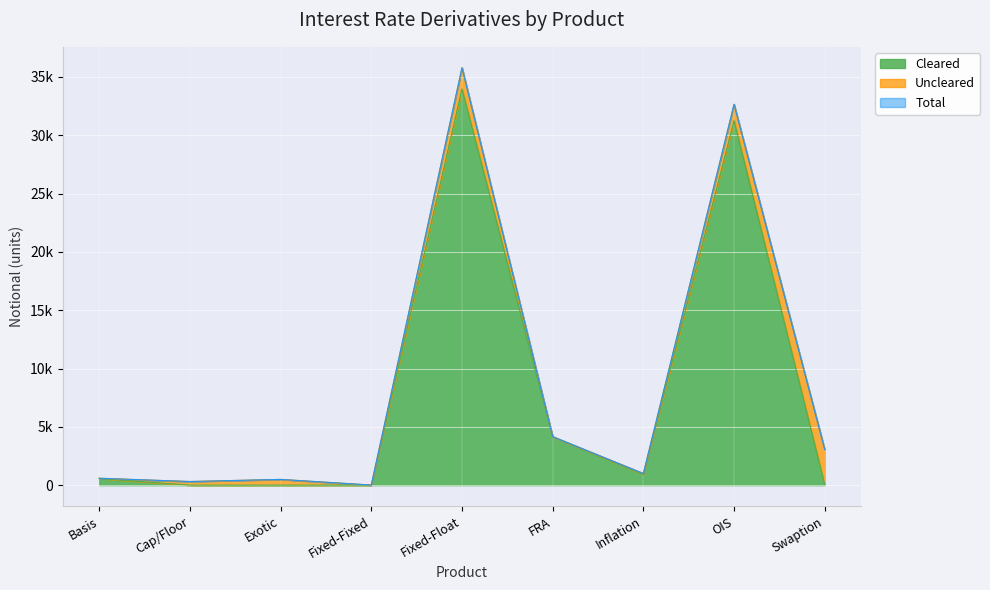

At how many categories does at least one series exceed 14344?

2